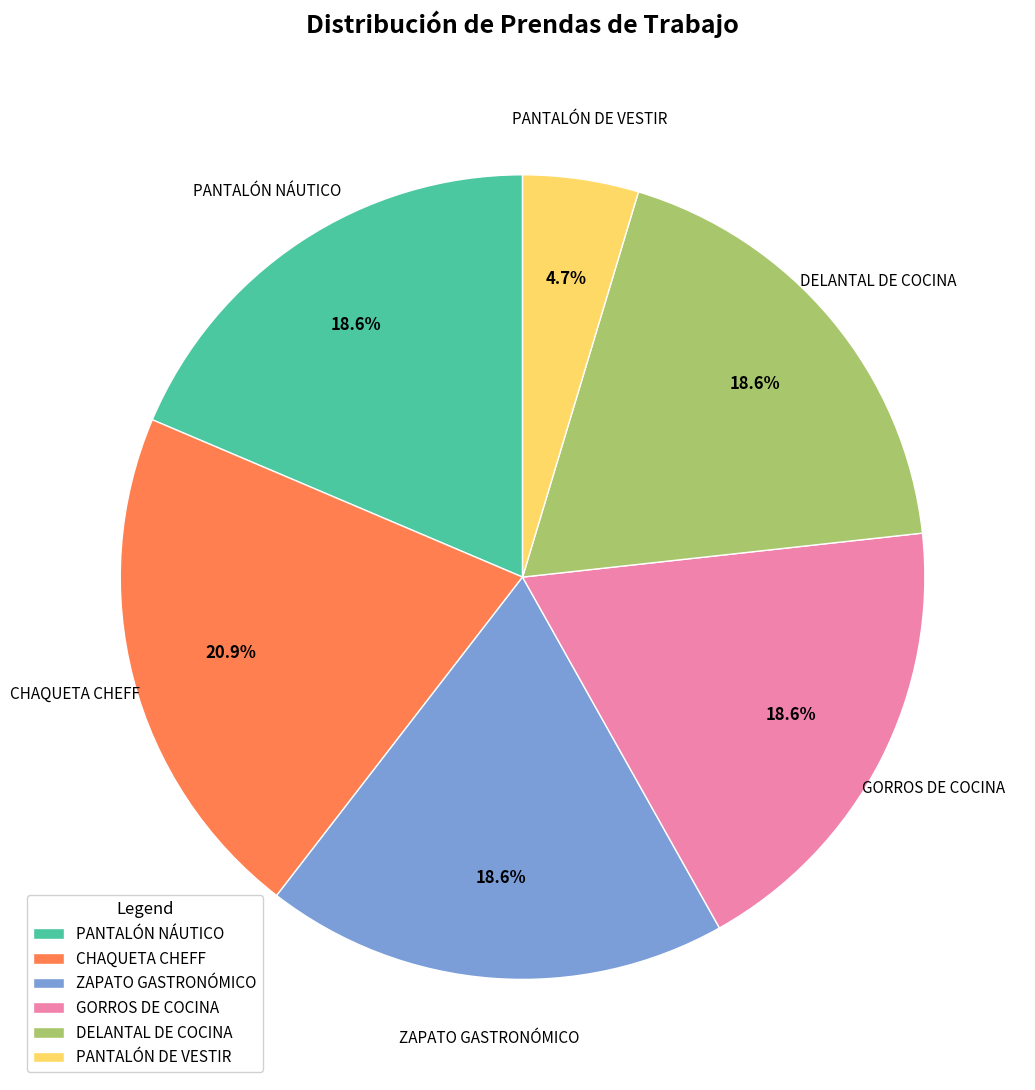

Which category has the smallest portion of the pie?

PANTALÓN DE VESTIR